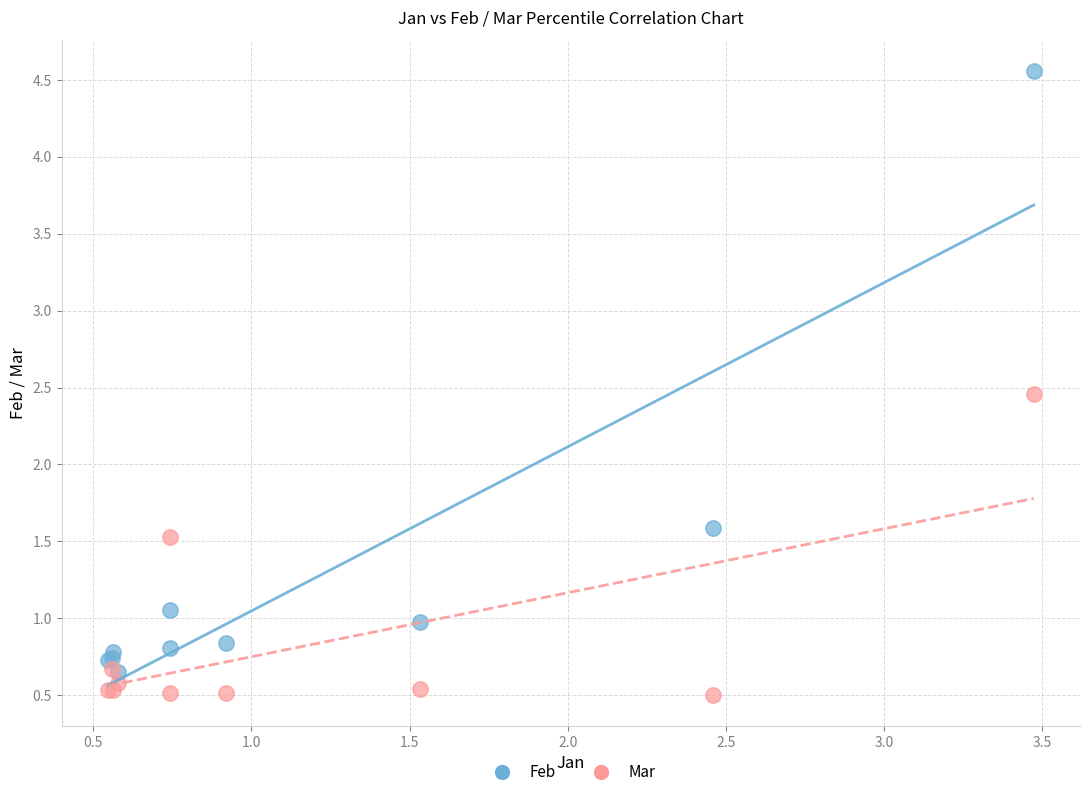

Across all series, what Y value is closest to 2?

1.6